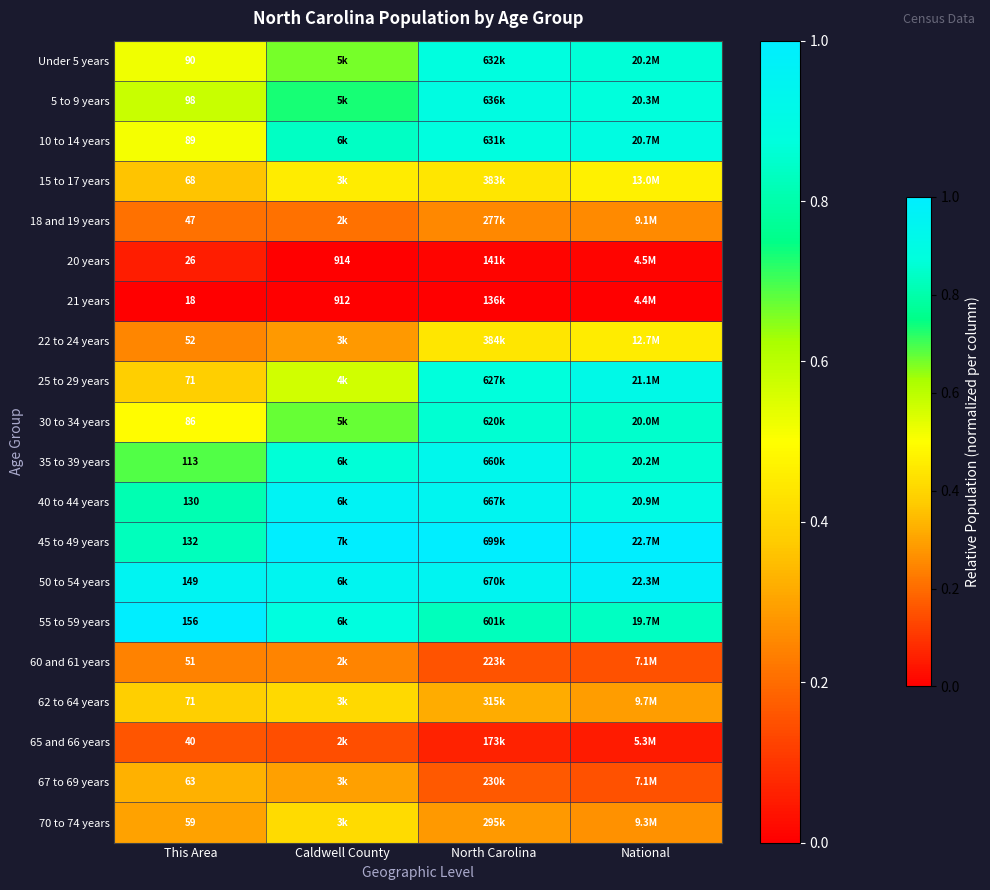

What is the total value across all series at National?

11.1